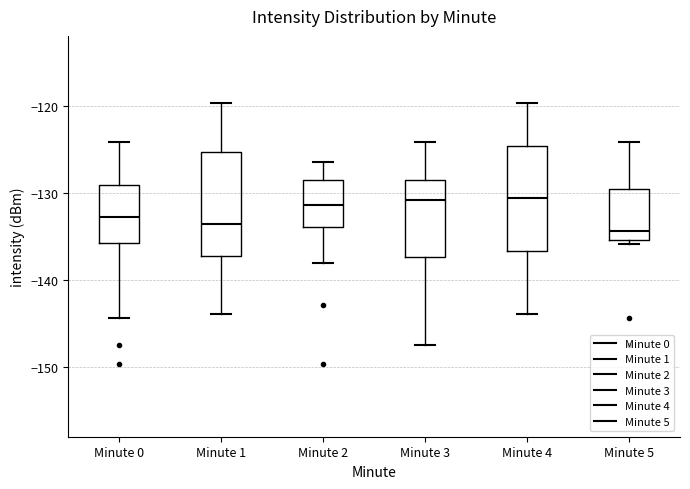

Reading left to right, read every box against the y-axis: the position of its median line, the range the box covers, and the ends of its whiskers. The values are not printed on the chart, so give them approximately, as read against the axis.

Minute 0: median -133, box -136 to -129, whiskers -144 to -124
Minute 1: median -134, box -137 to -125, whiskers -144 to -120
Minute 2: median -131, box -134 to -129, whiskers -138 to -126
Minute 3: median -131, box -137 to -129, whiskers -148 to -124
Minute 4: median -131, box -137 to -125, whiskers -144 to -120
Minute 5: median -134, box -135 to -130, whiskers -136 to -124